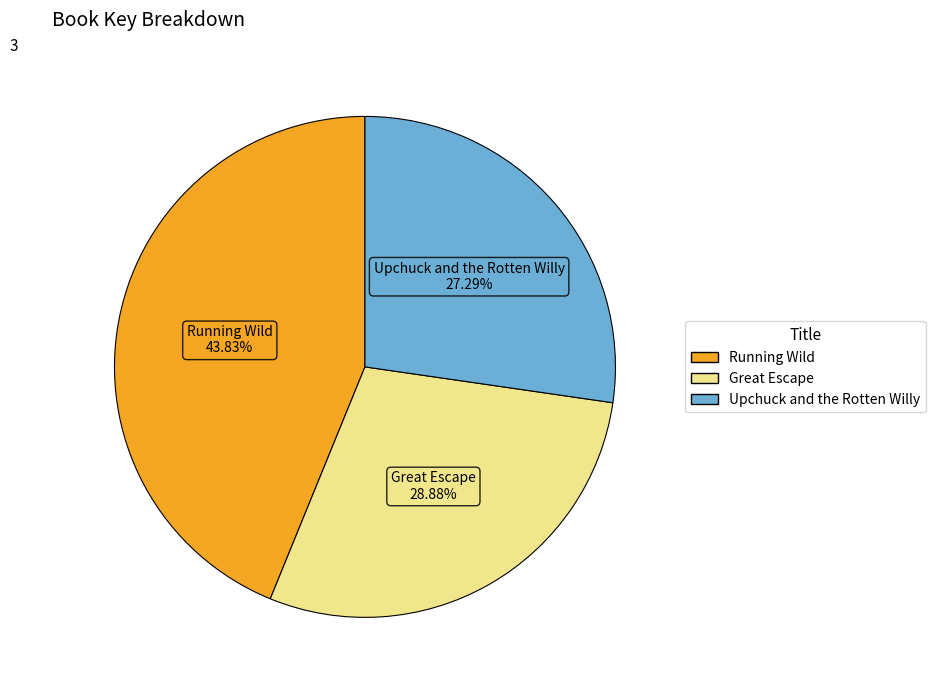

To the nearest percent, what portion does Running Wild represent?

44%